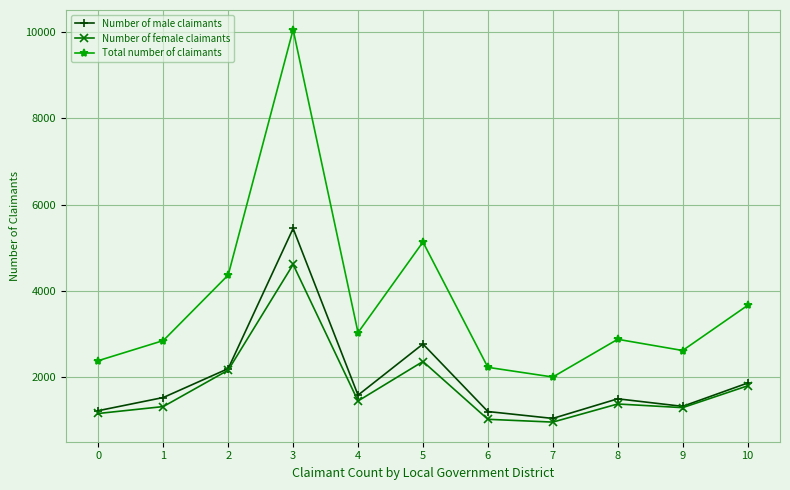

What is the difference between the Total number of claimants values at 0 and 3?

7675